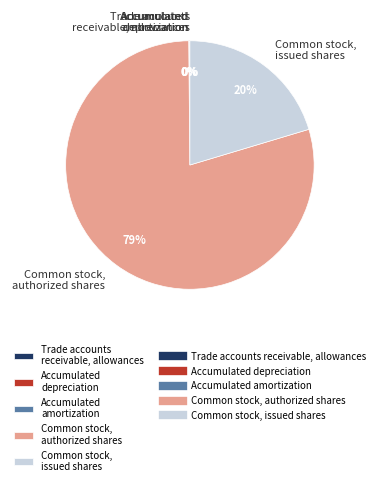

Is Common stock, authorized shares the majority of the pie?

Yes